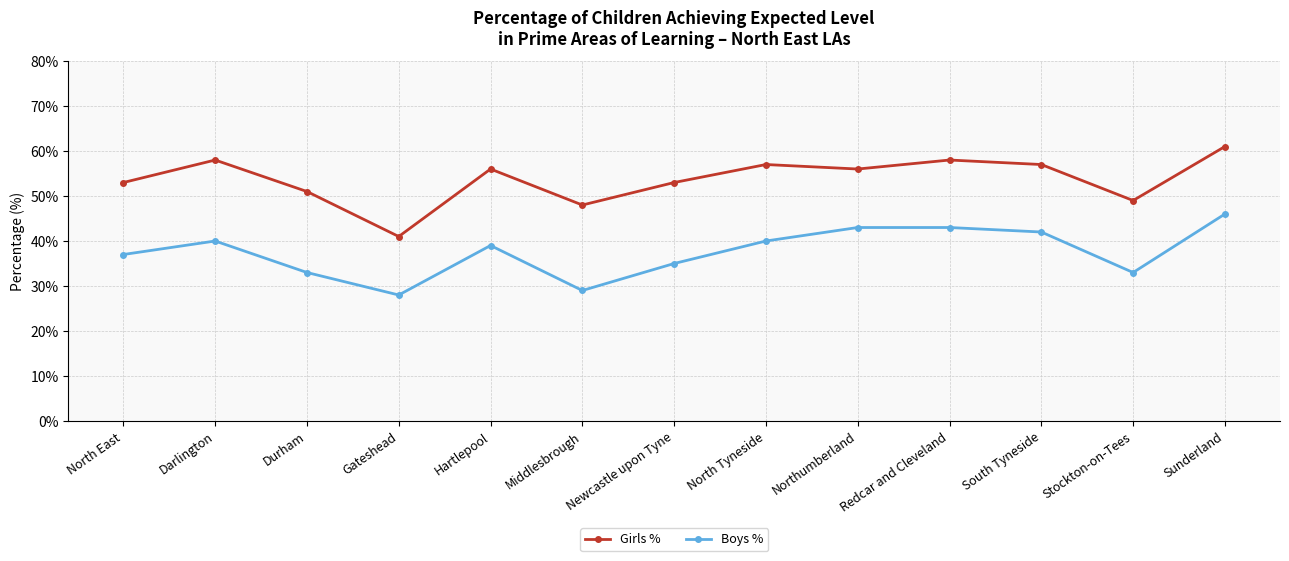

What is the greatest value displayed?

61